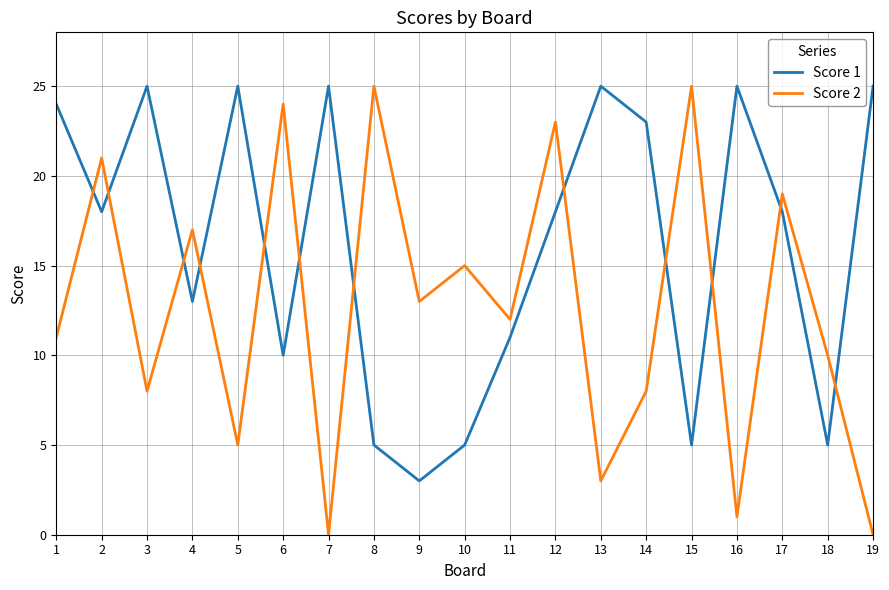

Between 1 and 5, which series saw the biggest shift?

Score 2